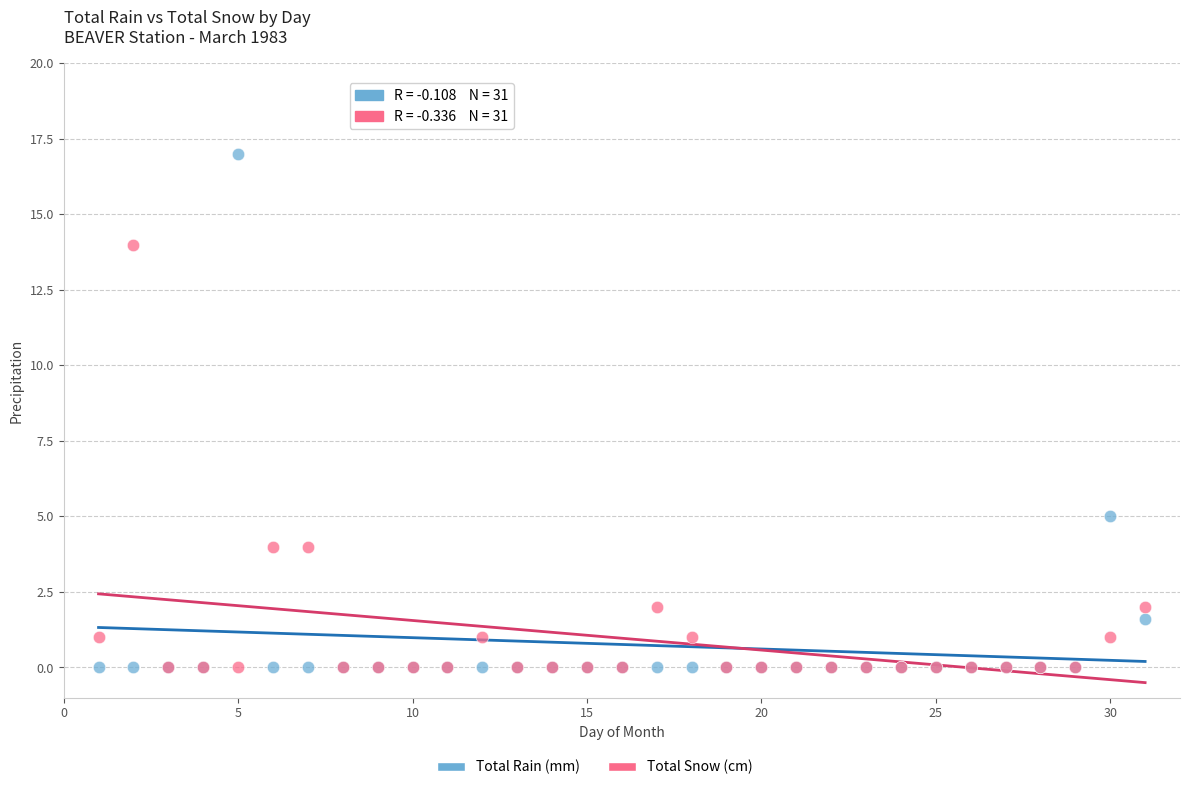

In the Total Rain (mm) series, what Y value is closest to 8?

5.0